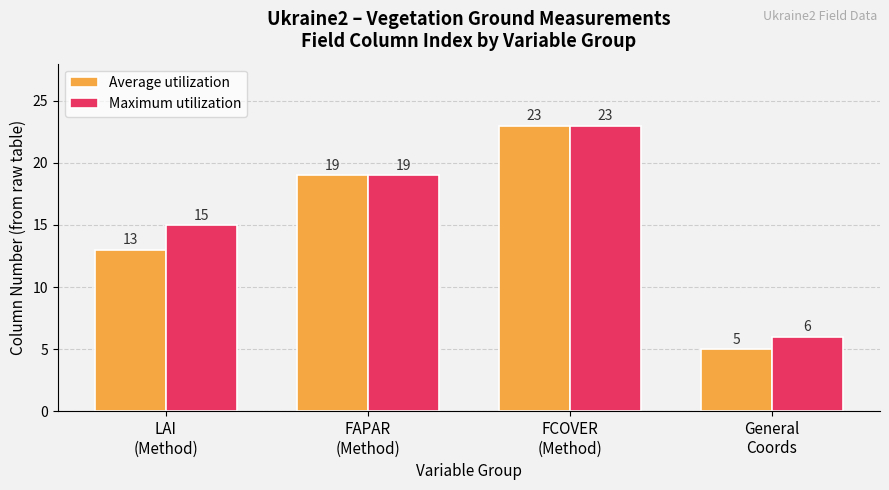

What are all the series names shown in the legend?

Average utilization, Maximum utilization